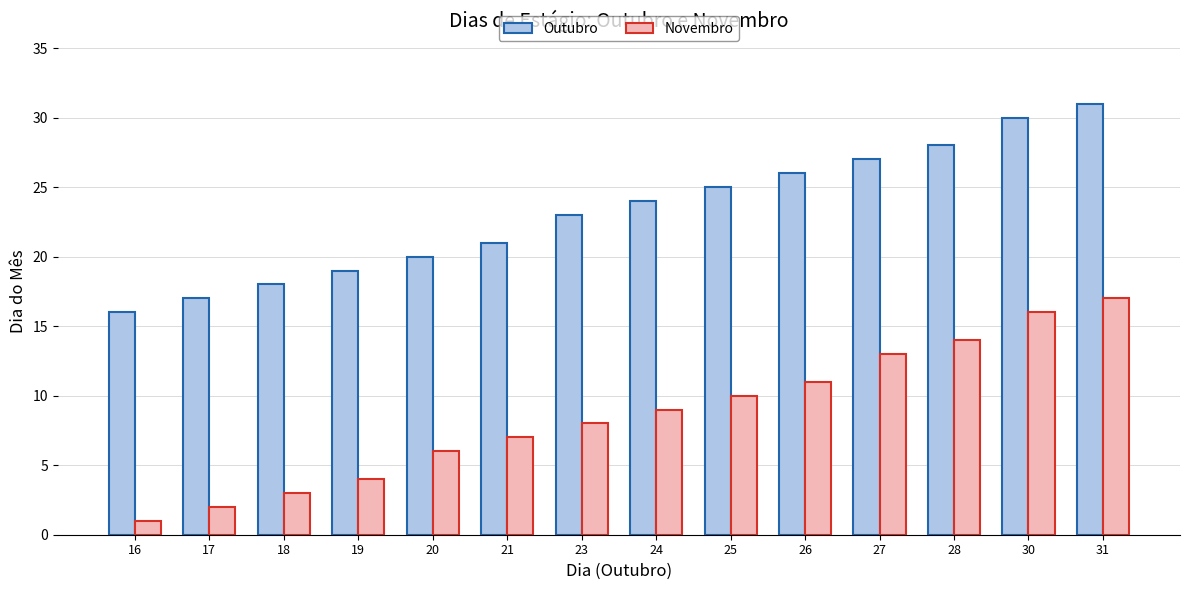

List the labels in order of Novembro value, largest first.

31, 30, 28, 27, 26, 25, 24, 23, 21, 20, 19, 18, 17, 16